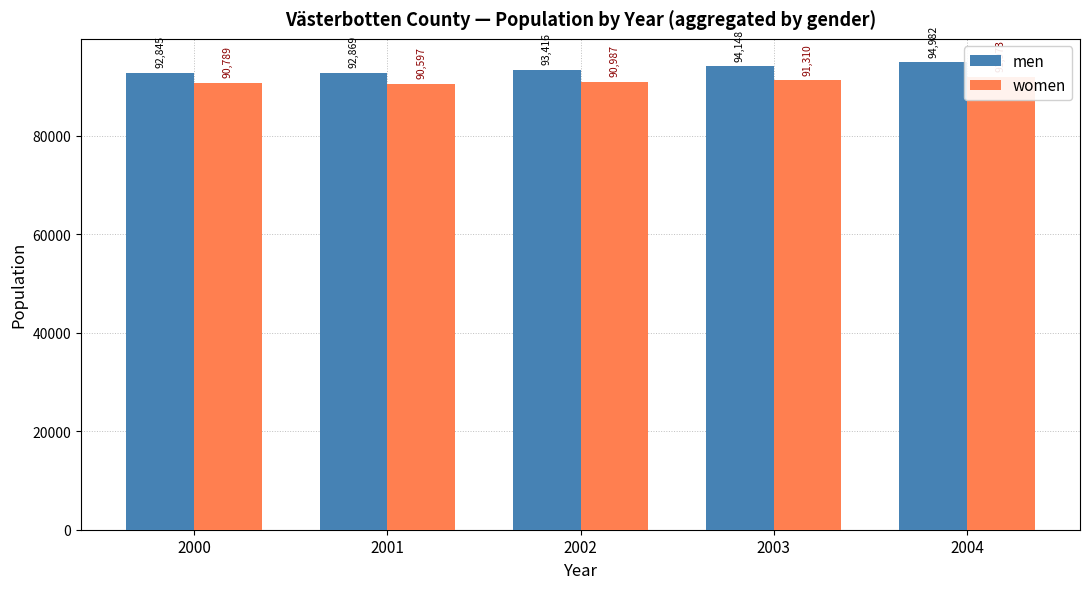

List the labels in order of women value, largest first.

2004, 2003, 2002, 2000, 2001